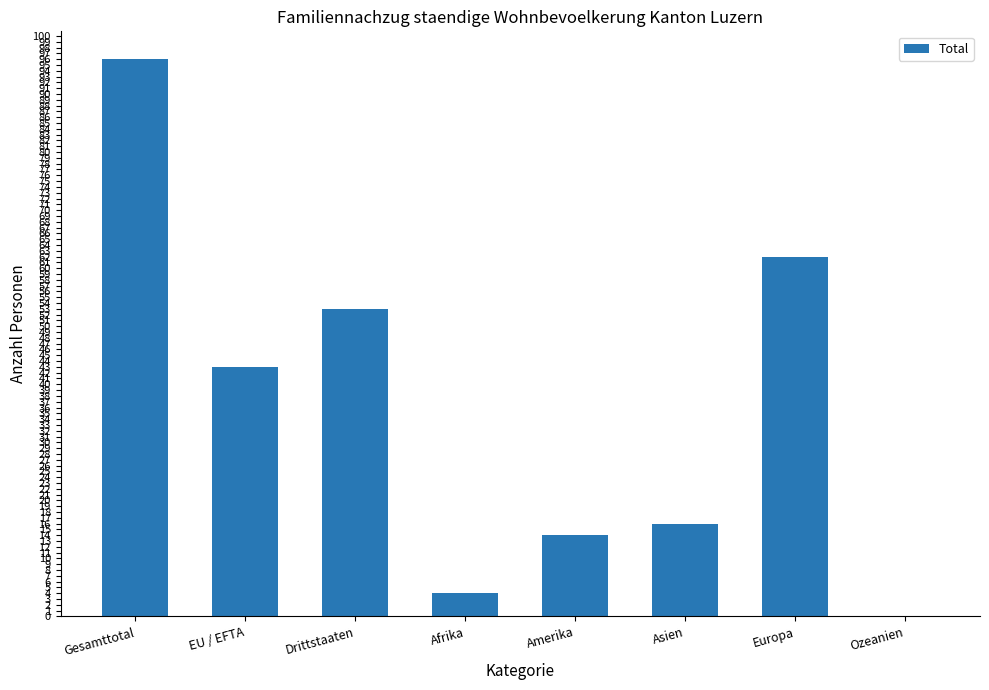

What is the sum of all values?

288